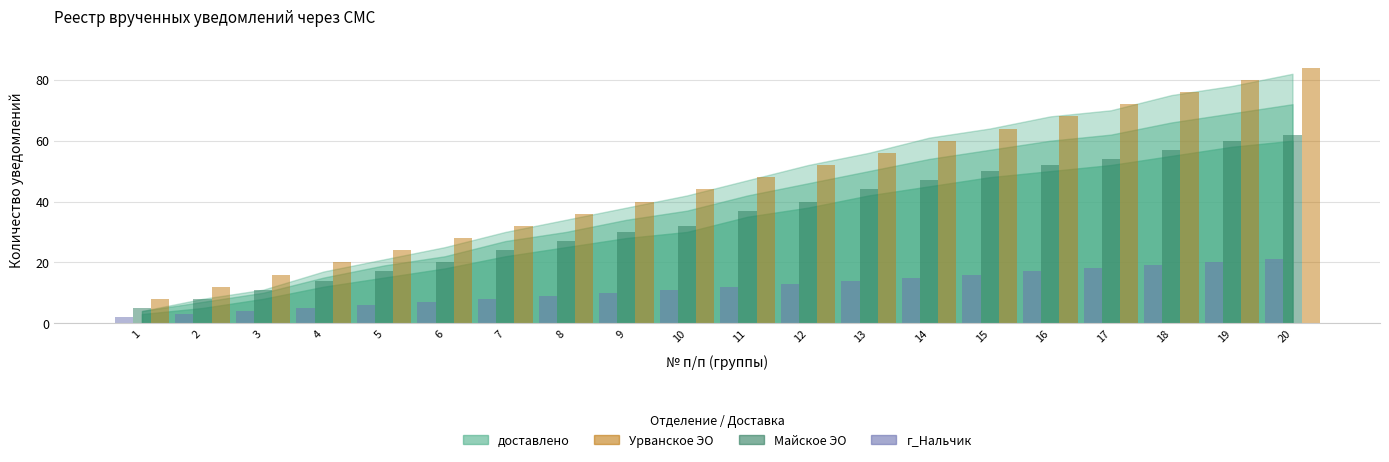

Is it true that Урванское ЭО equals 52 at 12?

True